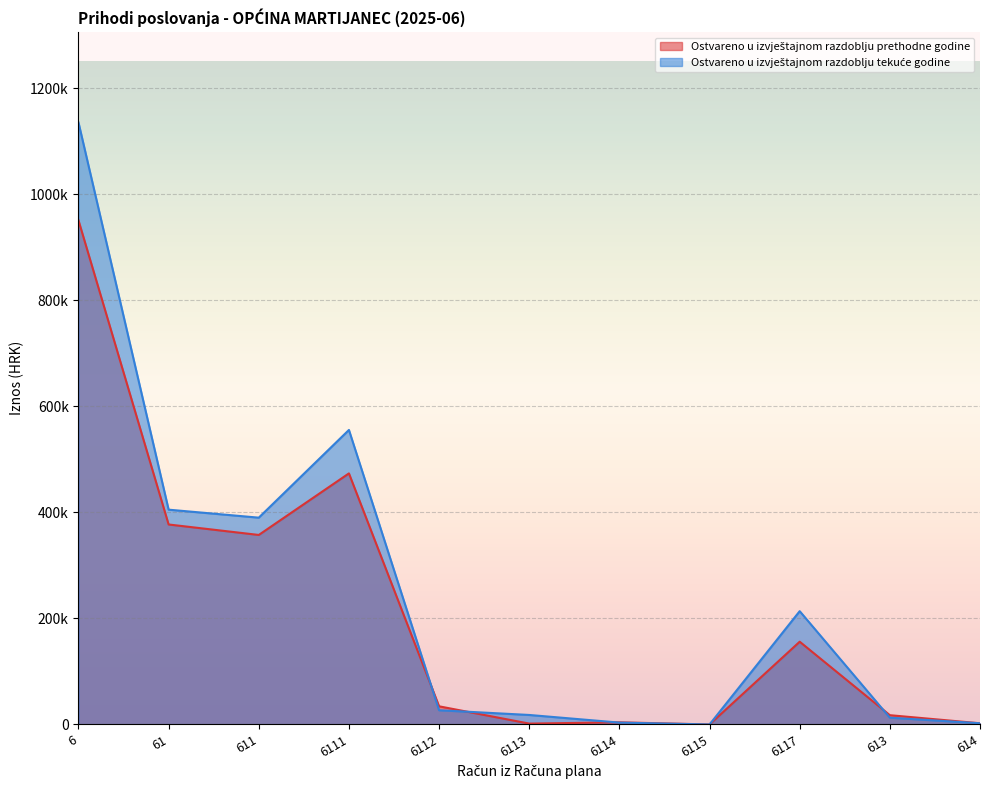

At which category is the sum across all series the highest?

6